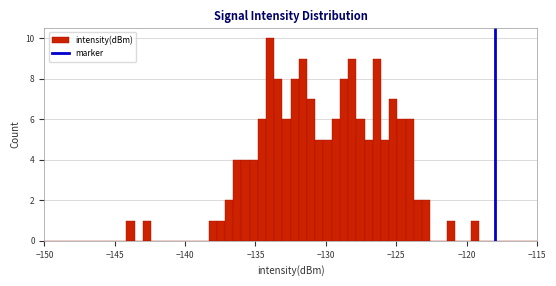

Read against the x-axis, roughly where is the centre of the tallest bar?

-134.0